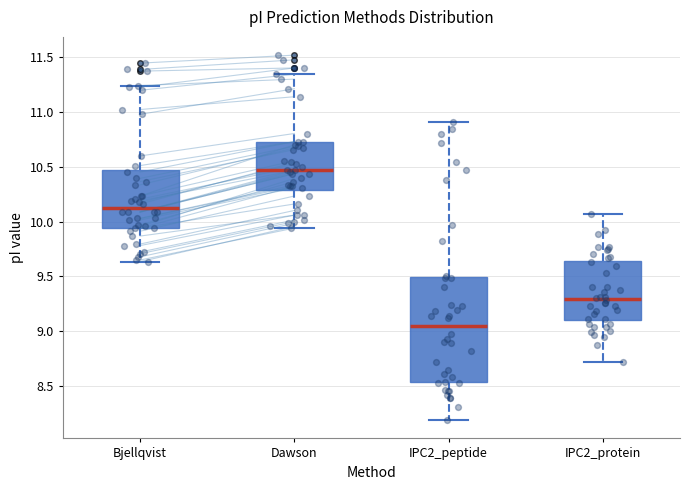

Reading left to right, read every box against the y-axis: the position of its median line, the range the box covers, and the ends of its whiskers. The values are not printed on the chart, so give them approximately, as read against the axis.

Bjellqvist: median 10.10, box 9.95 to 10.45, whiskers 9.65 to 11.25
Dawson: median 10.45, box 10.30 to 10.75, whiskers 9.95 to 11.35
IPC2_peptide: median 9.05, box 8.55 to 9.50, whiskers 8.20 to 10.90
IPC2_protein: median 9.30, box 9.10 to 9.65, whiskers 8.70 to 10.05